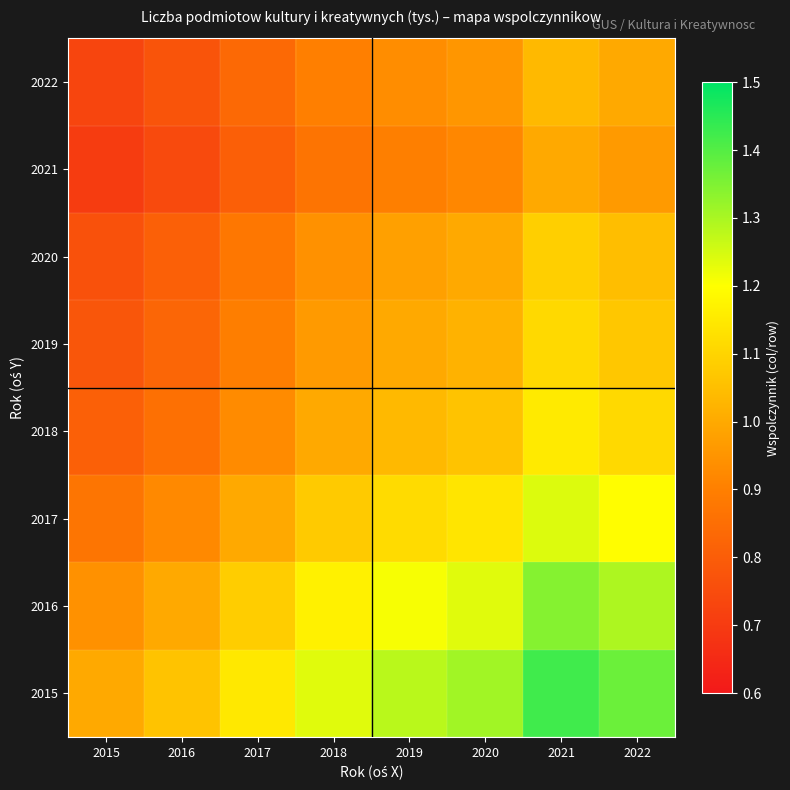

Reading right to left, transcribe all the data shown in this chart.

2015: 2022=1.4	2021=1.4	2020=1.3	2019=1.3	2018=1.2	2017=1.1	2016=1.1	2015=1.0
2016: 2022=1.3	2021=1.3	2020=1.2	2019=1.2	2018=1.2	2017=1.1	2016=1.0	2015=0.9
2017: 2022=1.2	2021=1.2	2020=1.1	2019=1.1	2018=1.1	2017=1.0	2016=0.9	2015=0.9
2018: 2022=1.1	2021=1.2	2020=1.1	2019=1.0	2018=1.0	2017=0.9	2016=0.9	2015=0.8
2019: 2022=1.1	2021=1.1	2020=1.0	2019=1.0	2018=1.0	2017=0.9	2016=0.8	2015=0.8
2020: 2022=1.0	2021=1.1	2020=1.0	2019=1.0	2018=0.9	2017=0.9	2016=0.8	2015=0.8
2021: 2022=1.0	2021=1.0	2020=0.9	2019=0.9	2018=0.9	2017=0.8	2016=0.7	2015=0.7
2022: 2022=1.0	2021=1.0	2020=1.0	2019=0.9	2018=0.9	2017=0.8	2016=0.8	2015=0.7